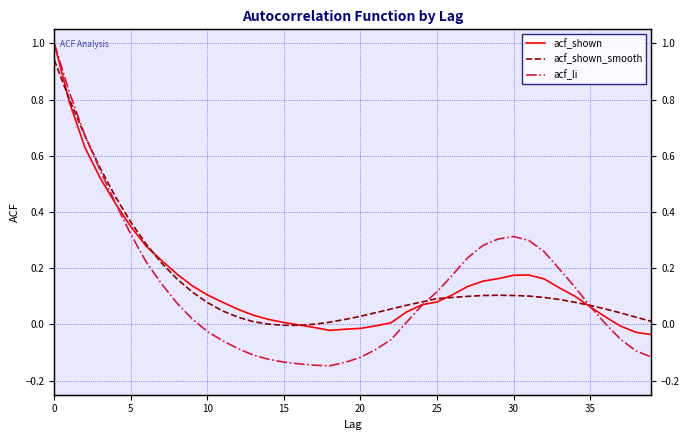

What is the label of the 27th point from the right?

13